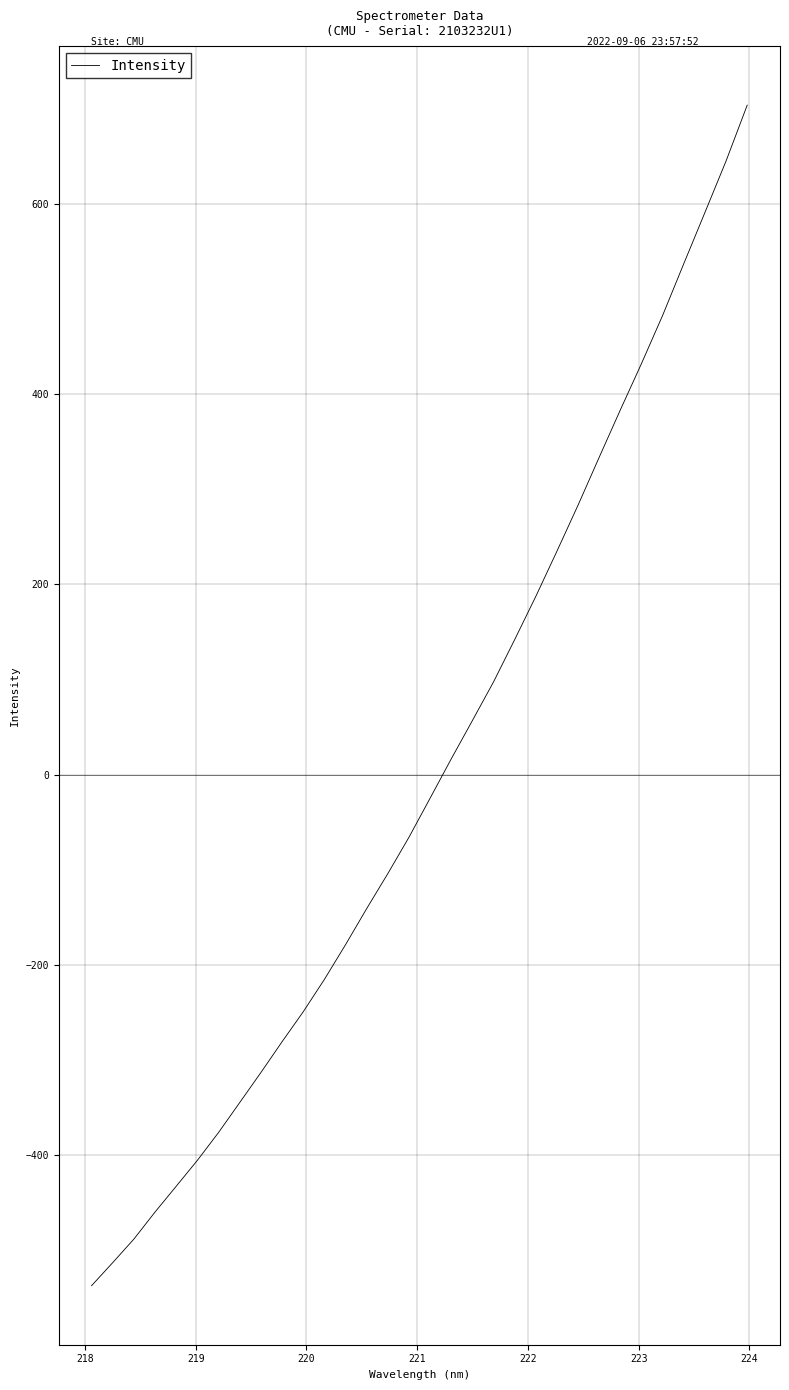

What is the maximum value shown in the chart?

703.9